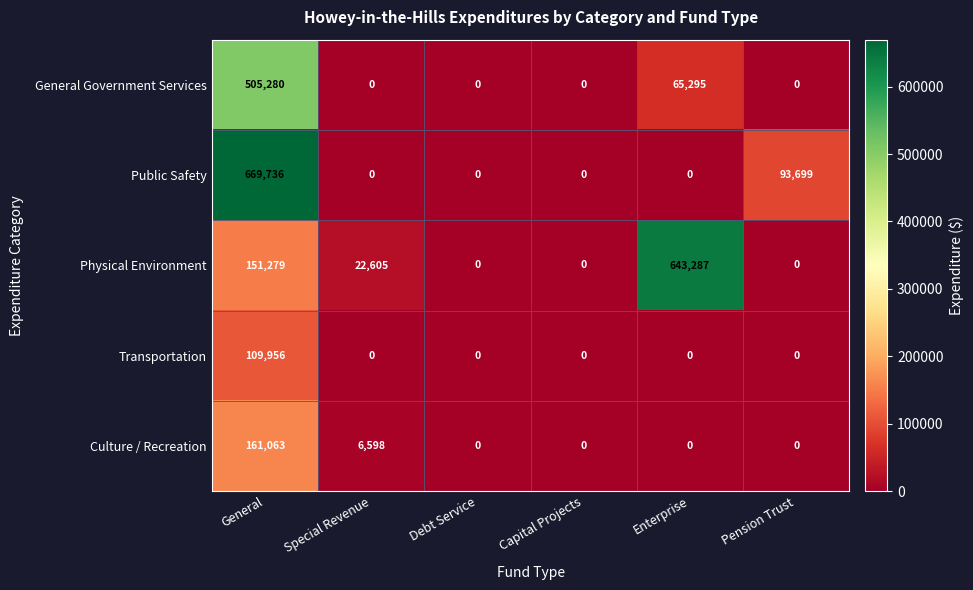

What is the highest value of the General Government Services series?

505280